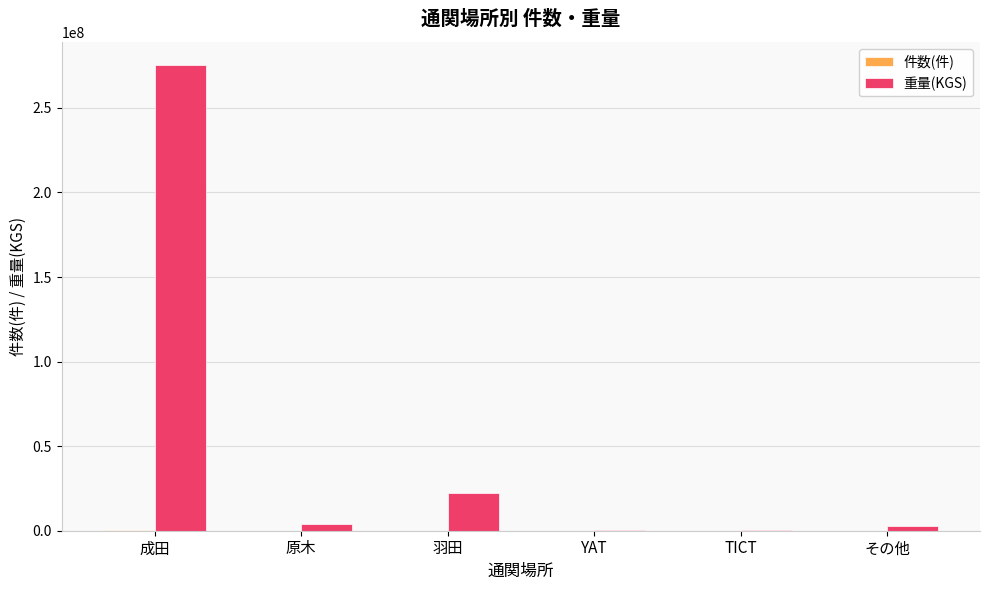

At which category does the chart reach its peak across all series?

成田